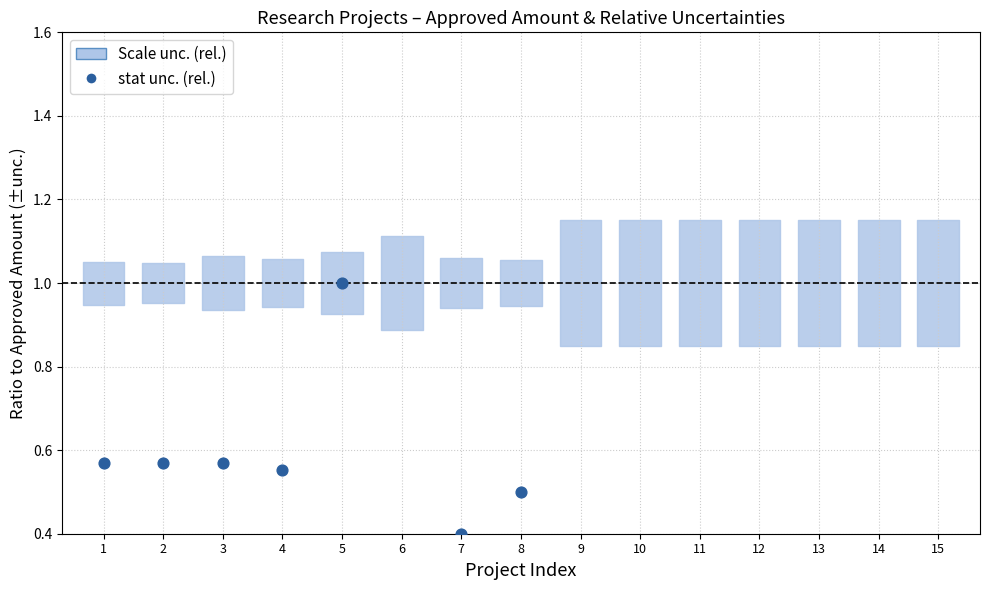

Which has a higher value, 14 or 10?

14